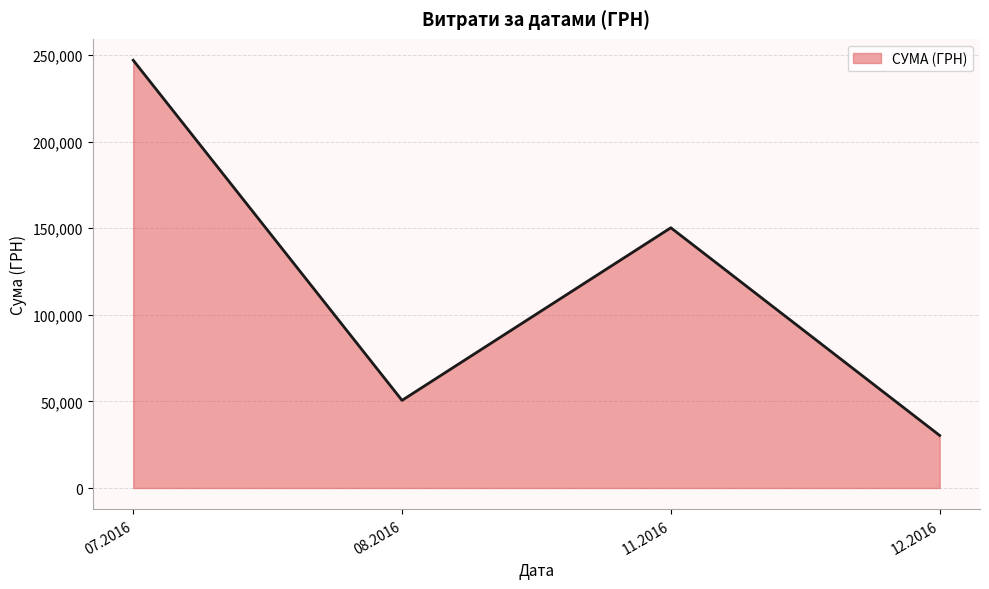

Which has a higher value, 11.2016 or 07.2016?

07.2016